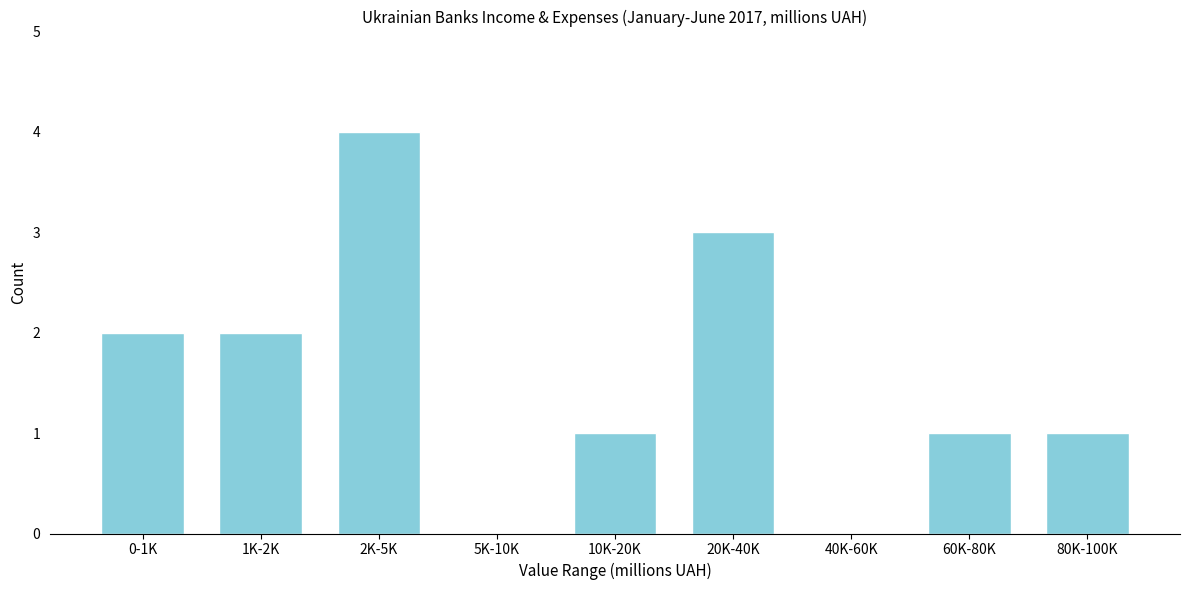

Reading left to right, extract all data points from this chart.

0-1K=2	1K-2K=2	2K-5K=4	5K-10K=0	10K-20K=1	20K-40K=3	40K-60K=0	60K-80K=1	80K-100K=1